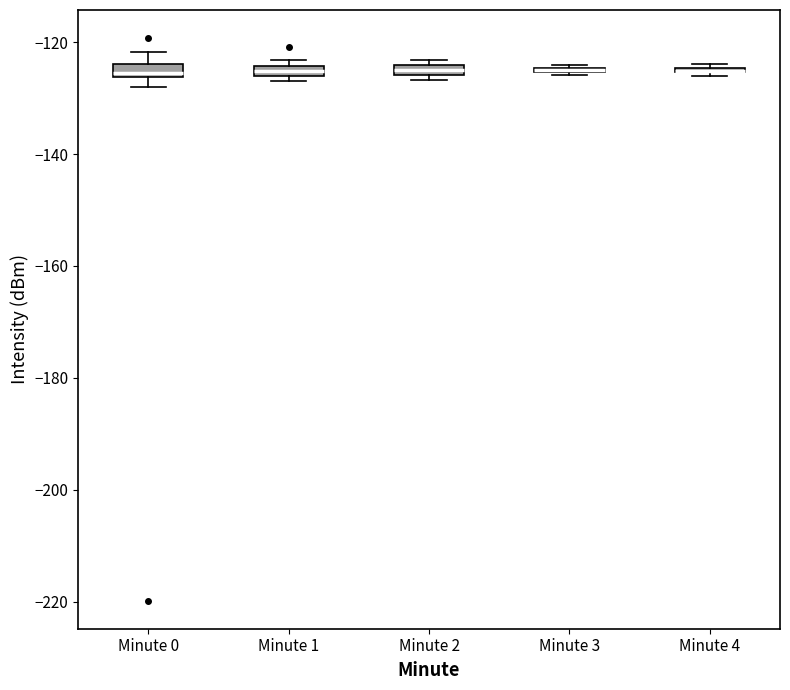

Where is the lower edge of the box for Minute 2 on the y-axis? The values are not printed on the chart, so give them approximately, as read against the axis.

-126